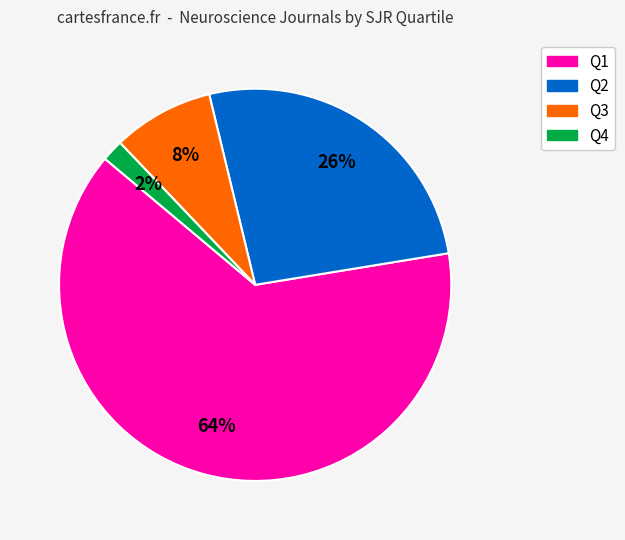

The Q3 slice represents 8% of the pie. True or false?

True